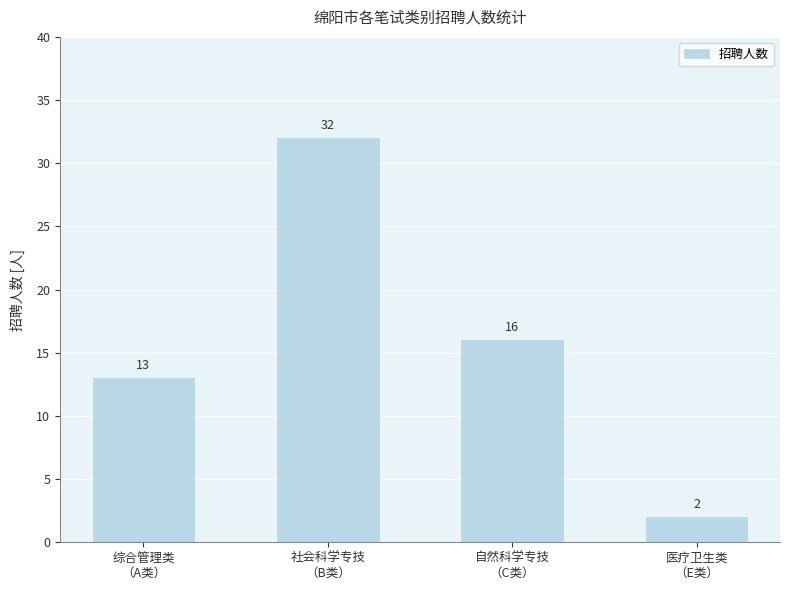

What is the label of the 2nd bar from the left?

社会科学专技
（B类）